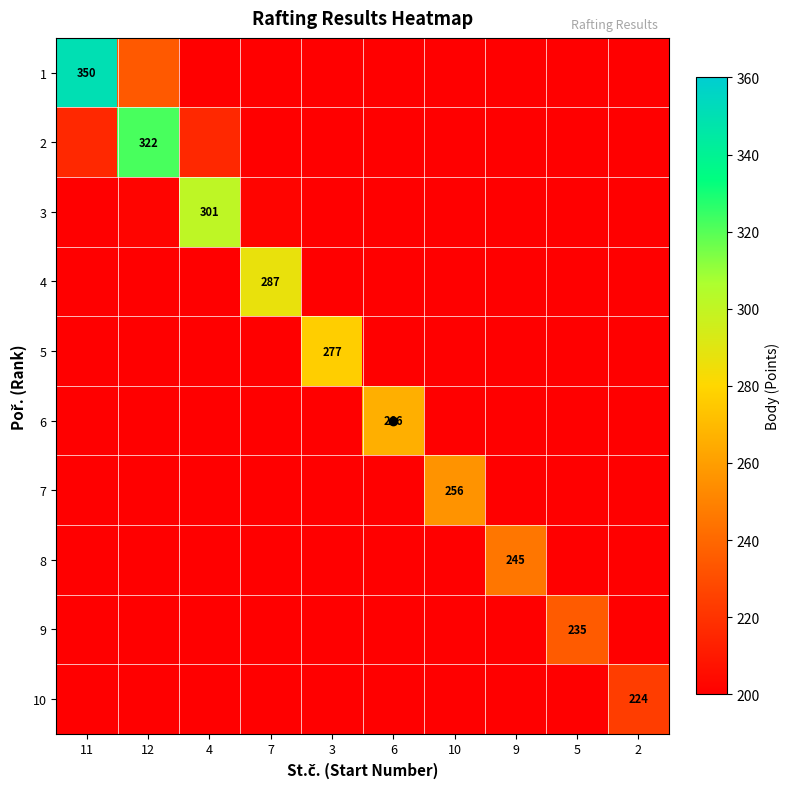

True or false: 1 has a value of 14.4 at 9.

False